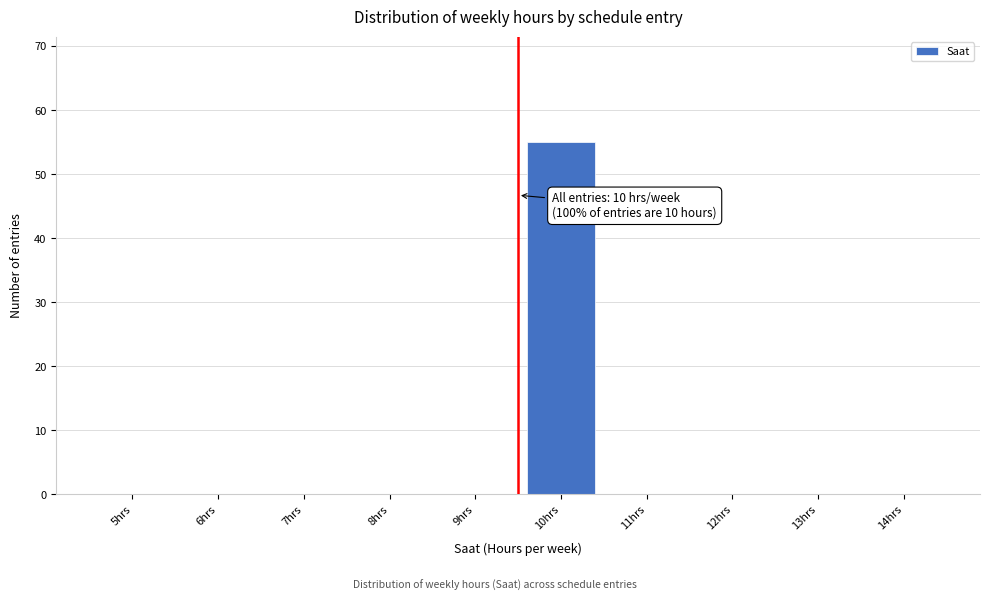

Reading left to right, what are all the values shown in this chart?

5hrs=0	6hrs=0	7hrs=0	8hrs=0	9hrs=0	10hrs=55	11hrs=0	12hrs=0	13hrs=0	14hrs=0